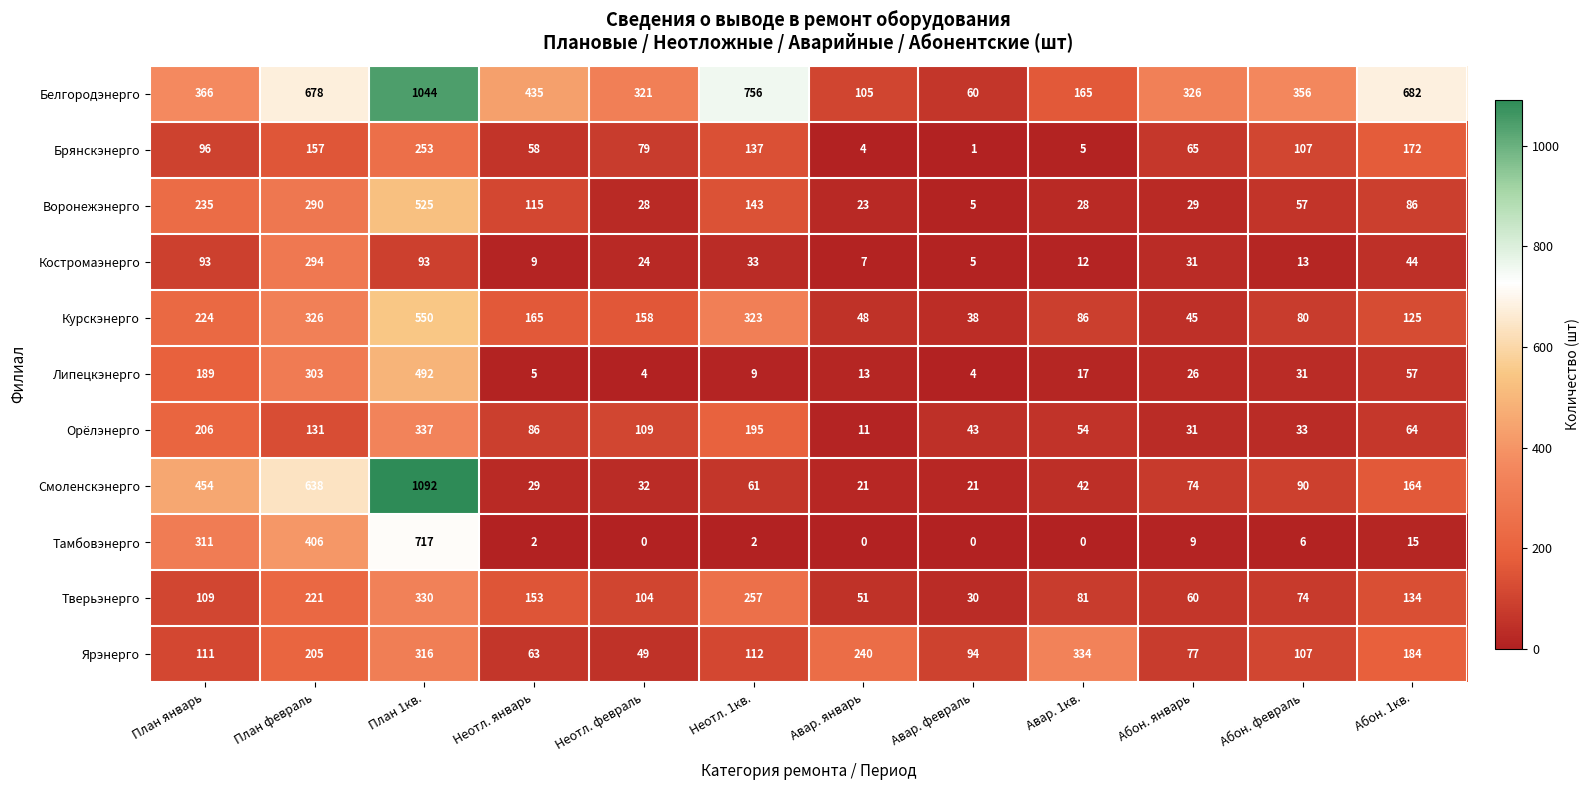

What is the spread (max minus min) of values at Авар. январь?

240